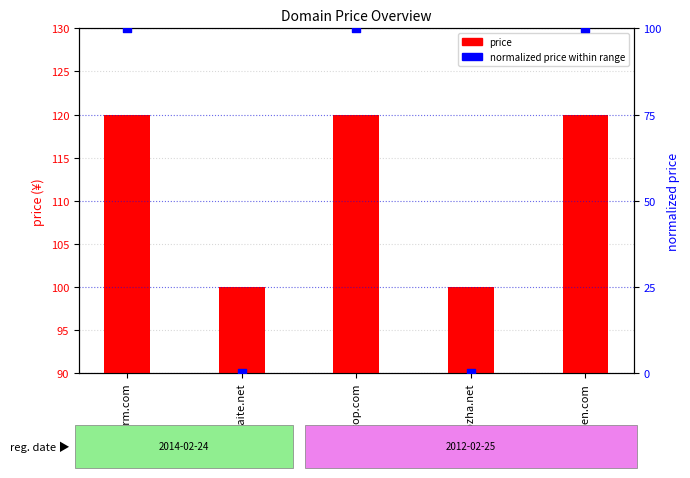

Which series has the largest Y range (max minus min)?

normalized price (0-100)